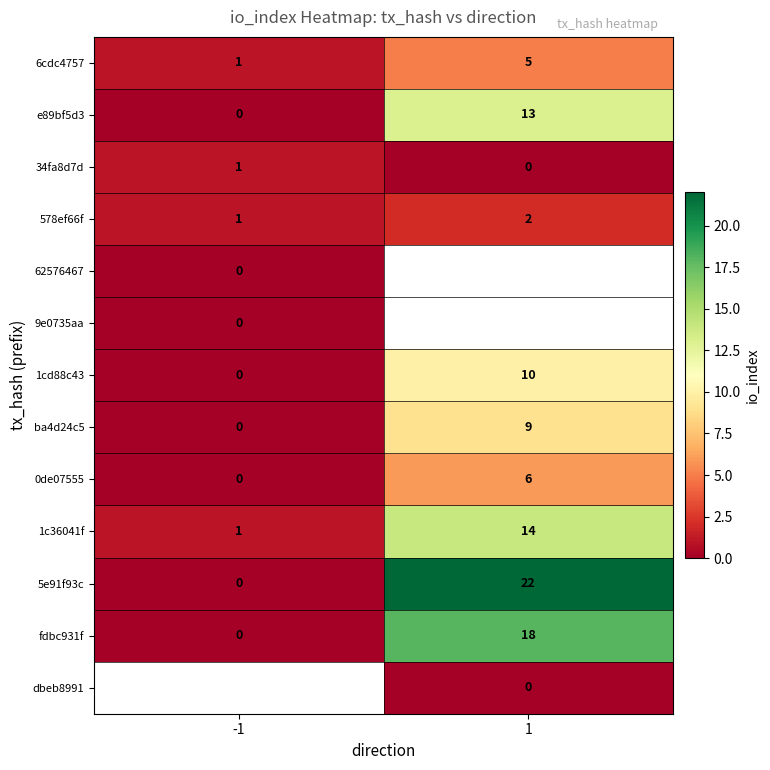

What is the difference between the maximum and minimum values in the 5e91f93c series?

22